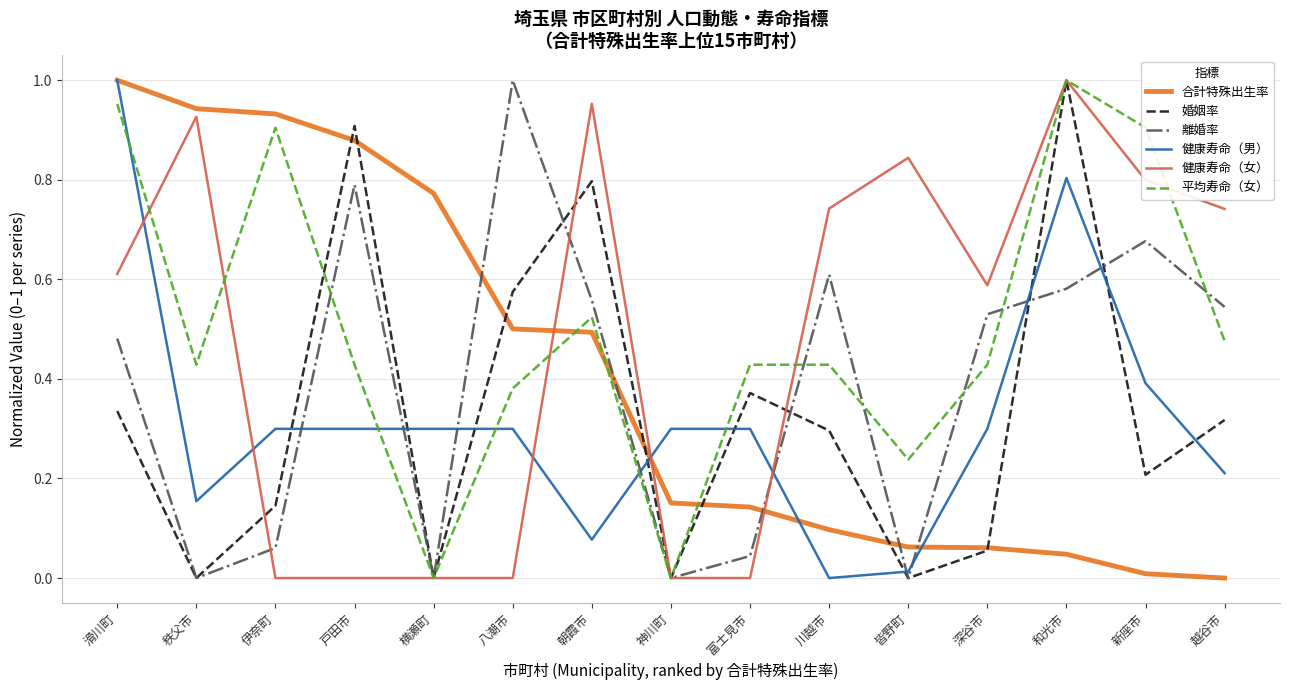

What position from the right is 皆野町?

5